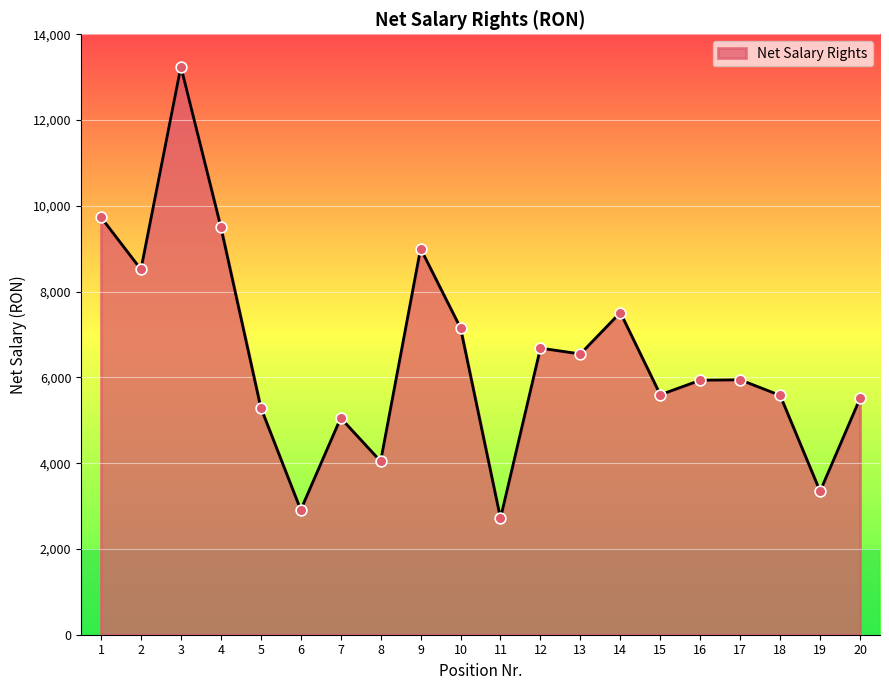

What is the ratio of the value at 15 to the value at 9?

0.6